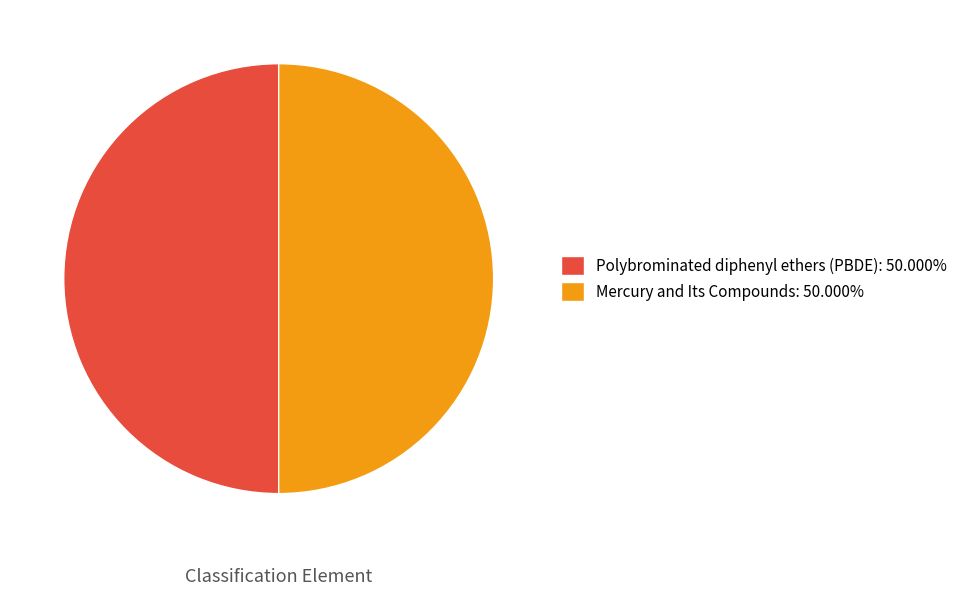

Approximately how many times larger is the value at Mercury and Its Compounds: 50.000% compared to Polybrominated diphenyl ethers (PBDE): 50.000%?

1.0